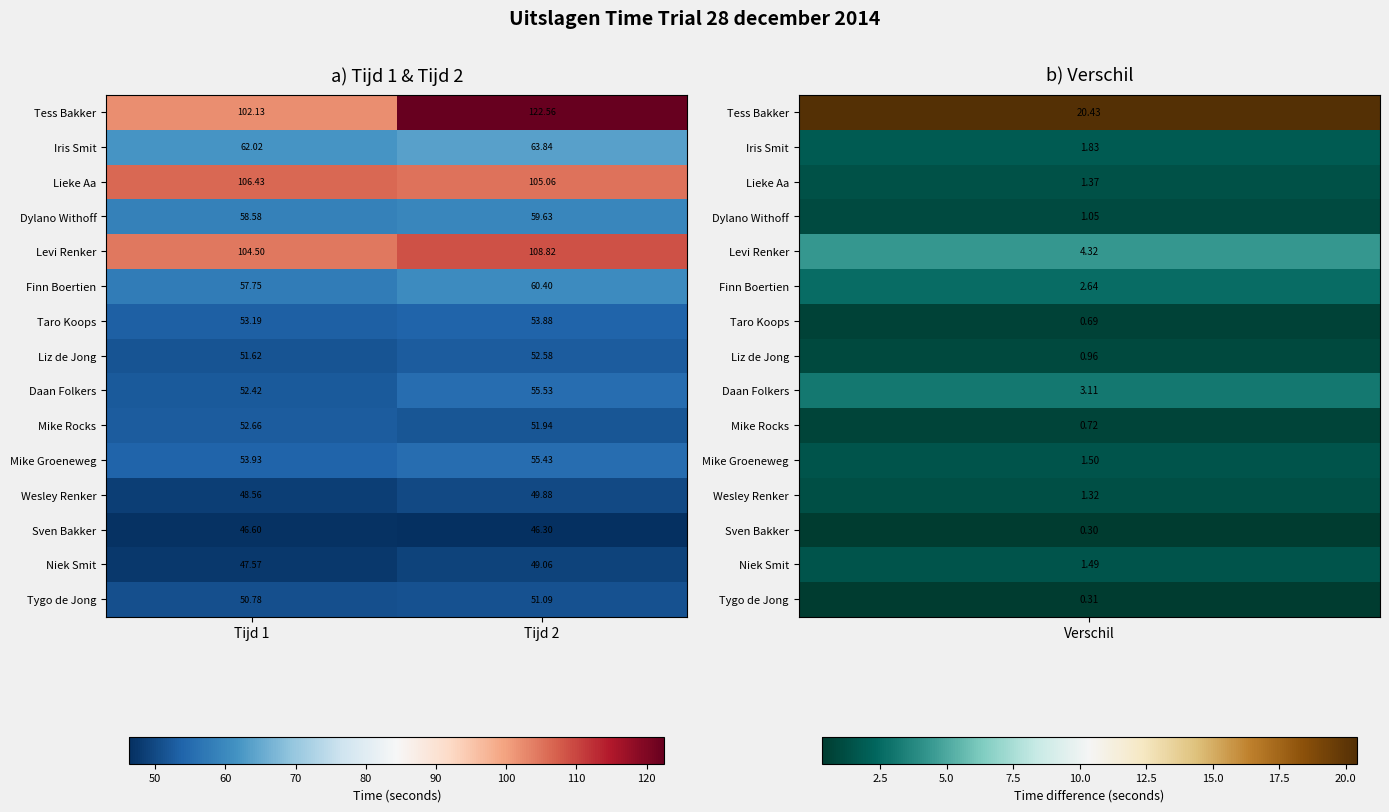

Which series has the largest range (max minus min)?

Tess Bakker